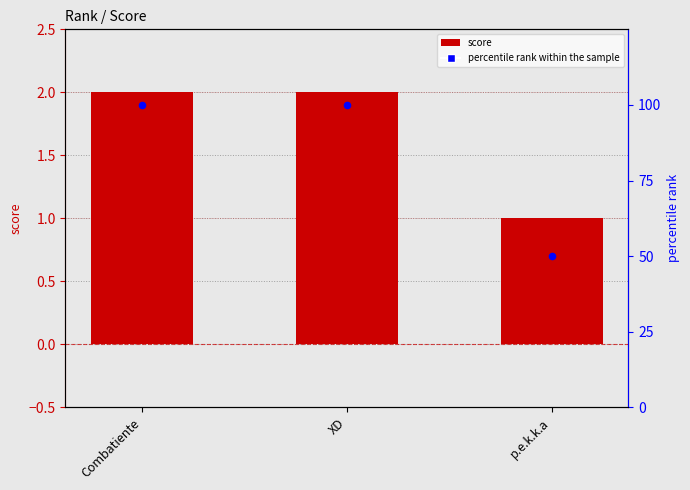

At how many categories does at least one series exceed 57?

2